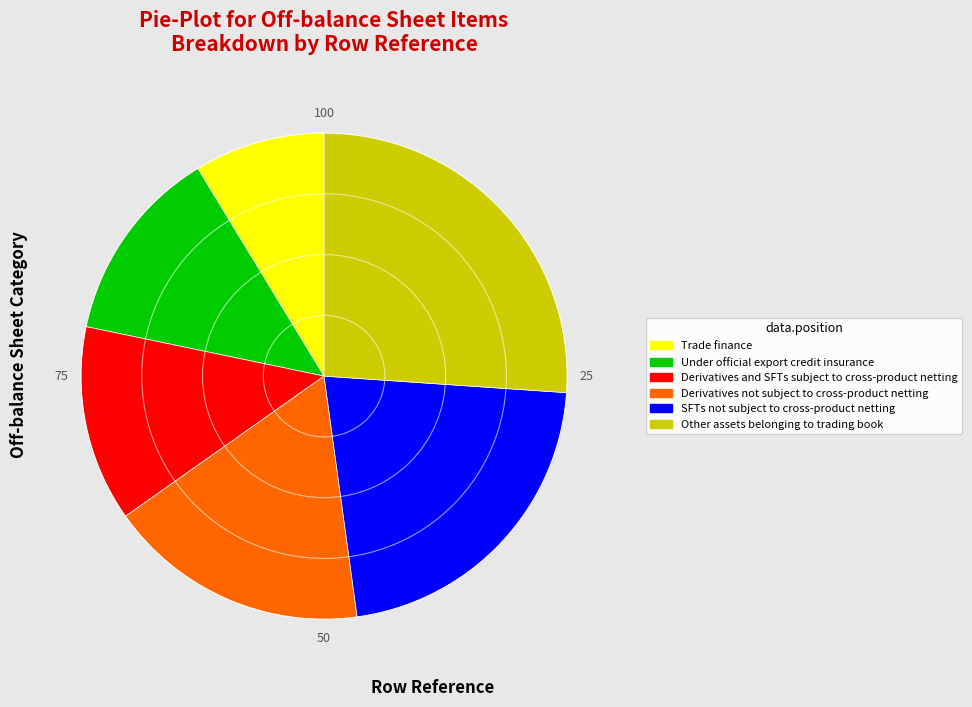

Which category has the biggest portion of the pie?

Other assets belonging to trading book